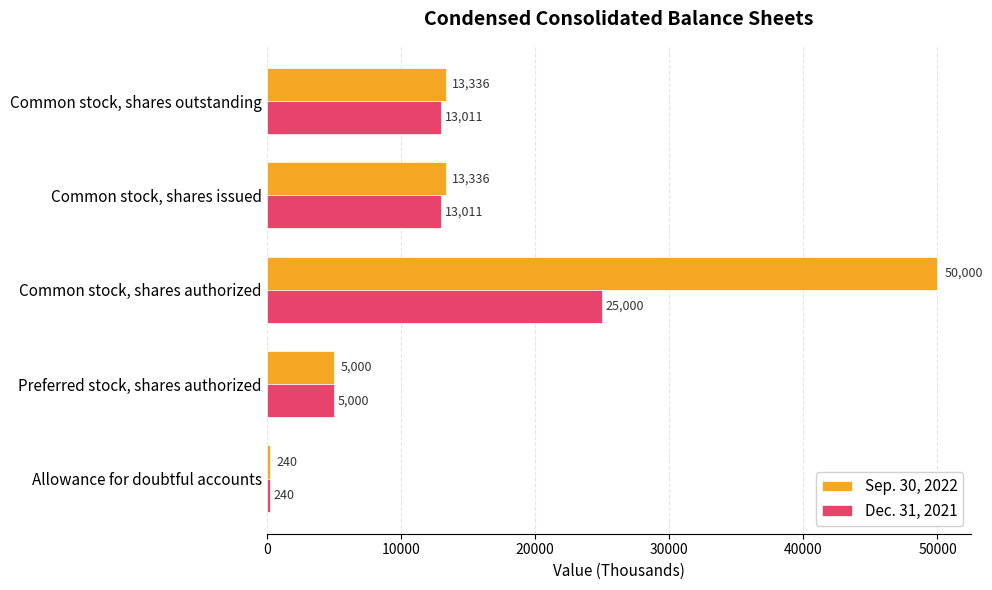

What is the average value of the Sep. 30, 2022 series?

16382